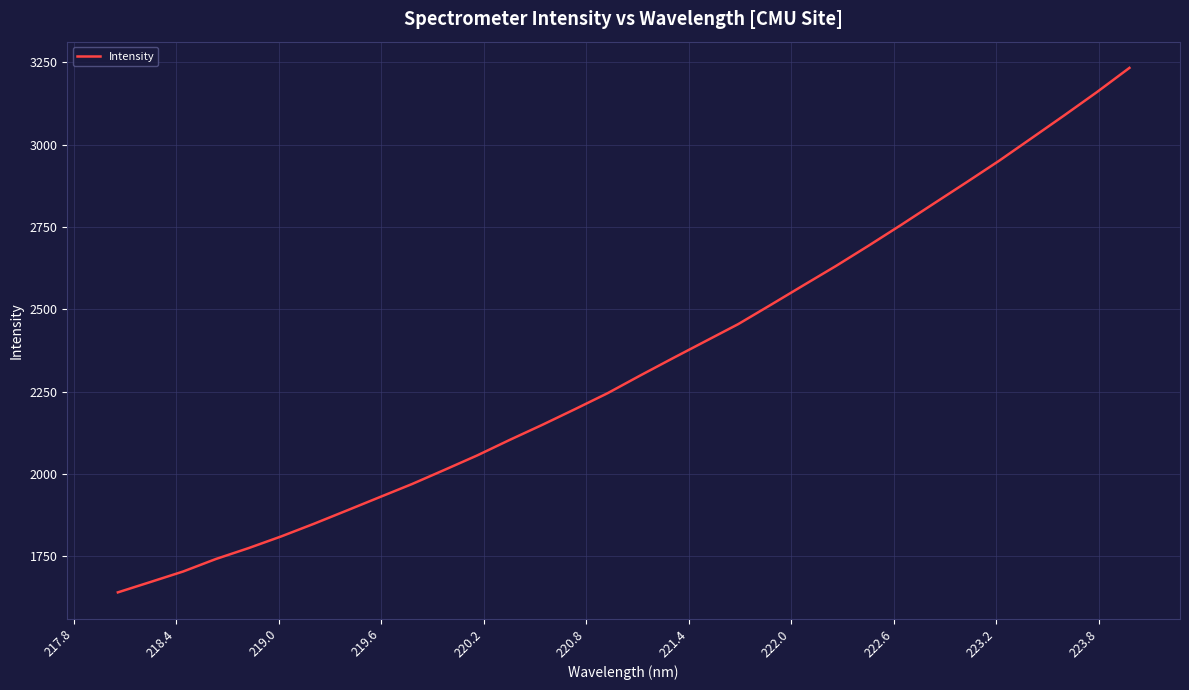

What is the maximum value shown in the chart?

3233.2